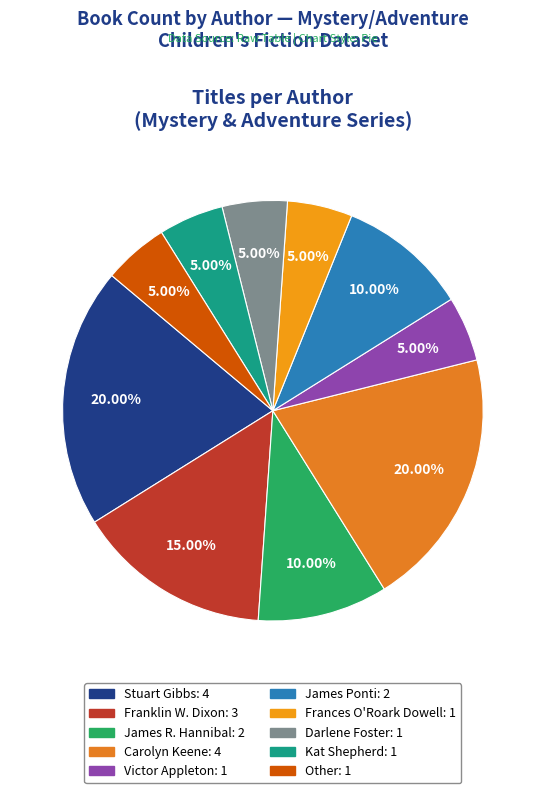

The James Ponti slice represents 10% of the pie. True or false?

True